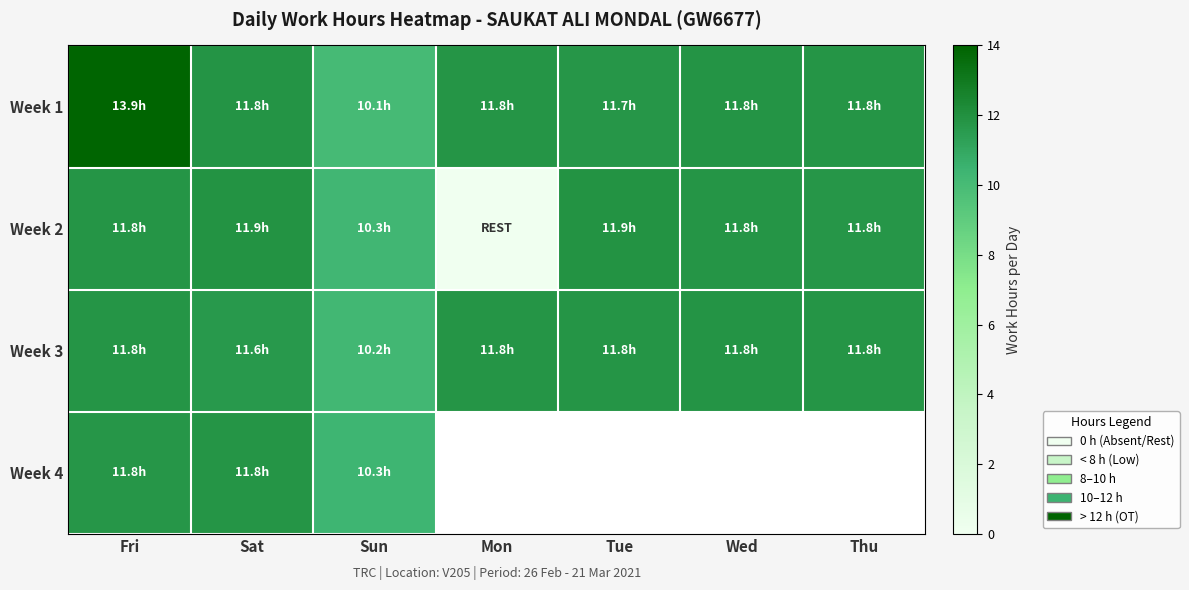

What is the approximate value of Week 2 at Sun?

10.3